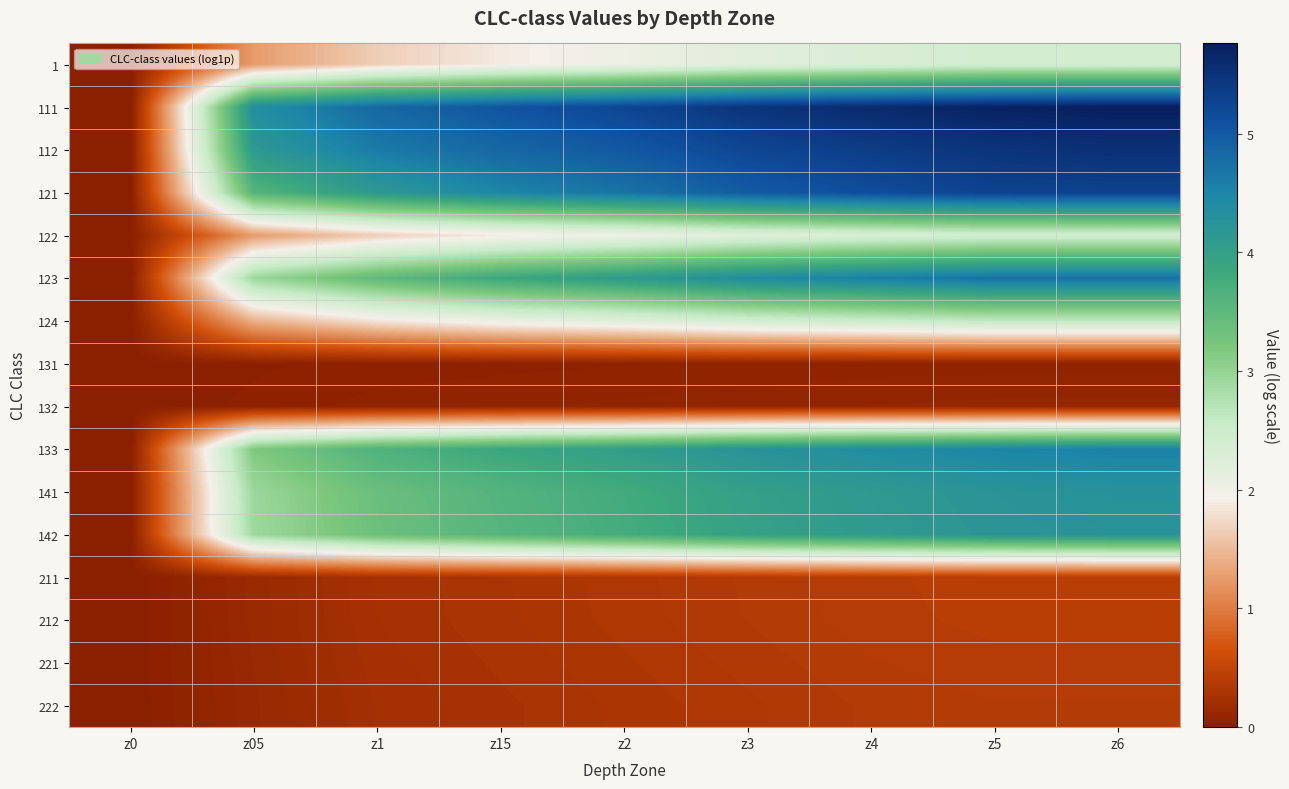

Which label corresponds to the largest value in the chart?

z6